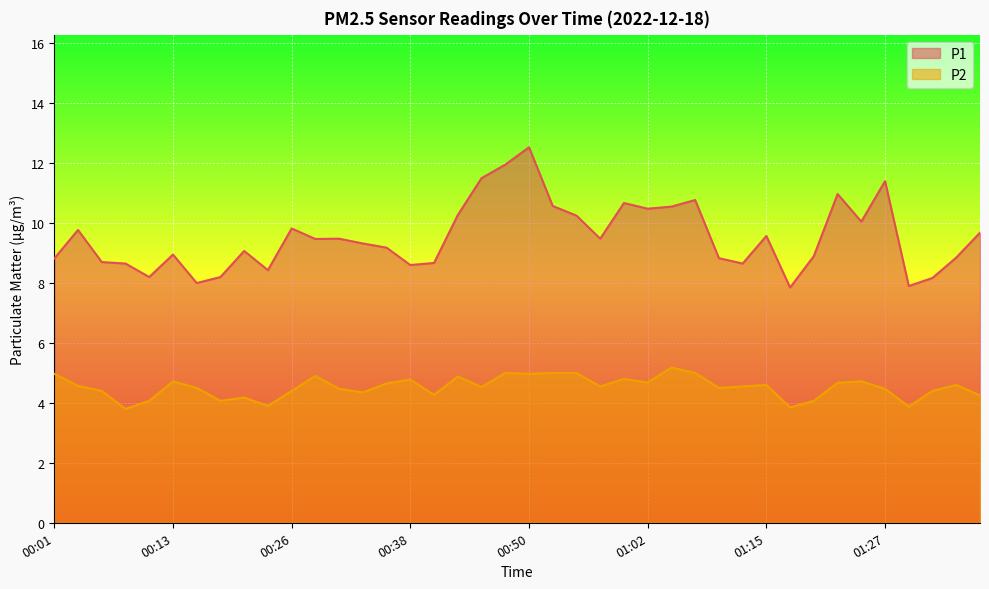

What position from the right is 01:37?

1